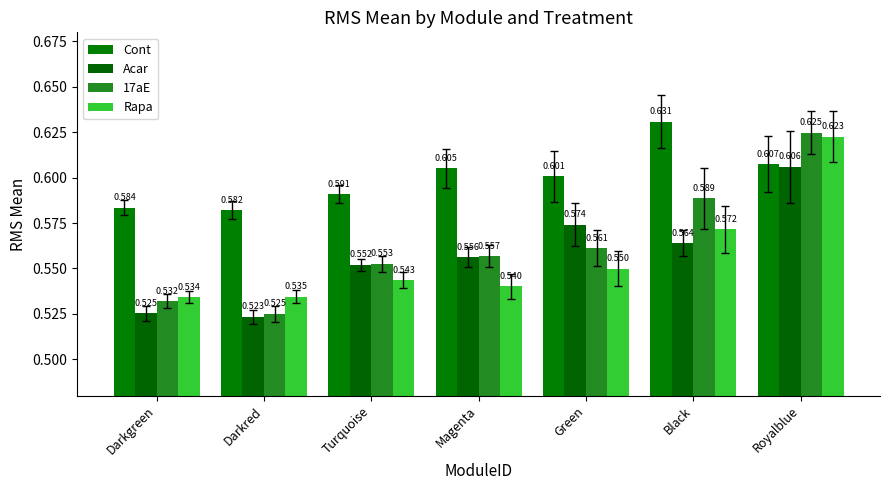

How many data points does each series have?

7